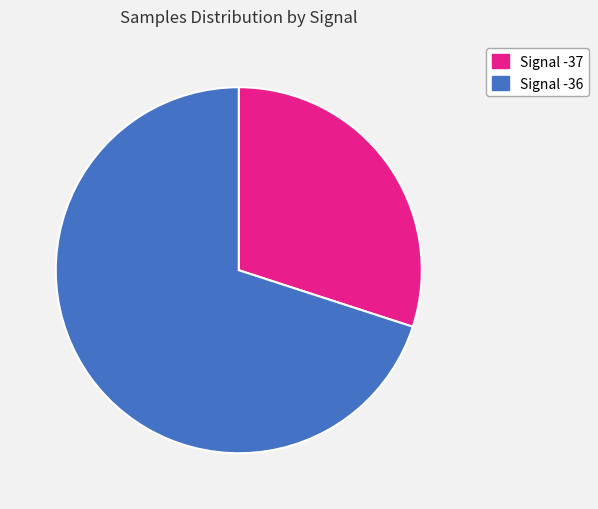

Is there a majority slice in this chart?

Yes